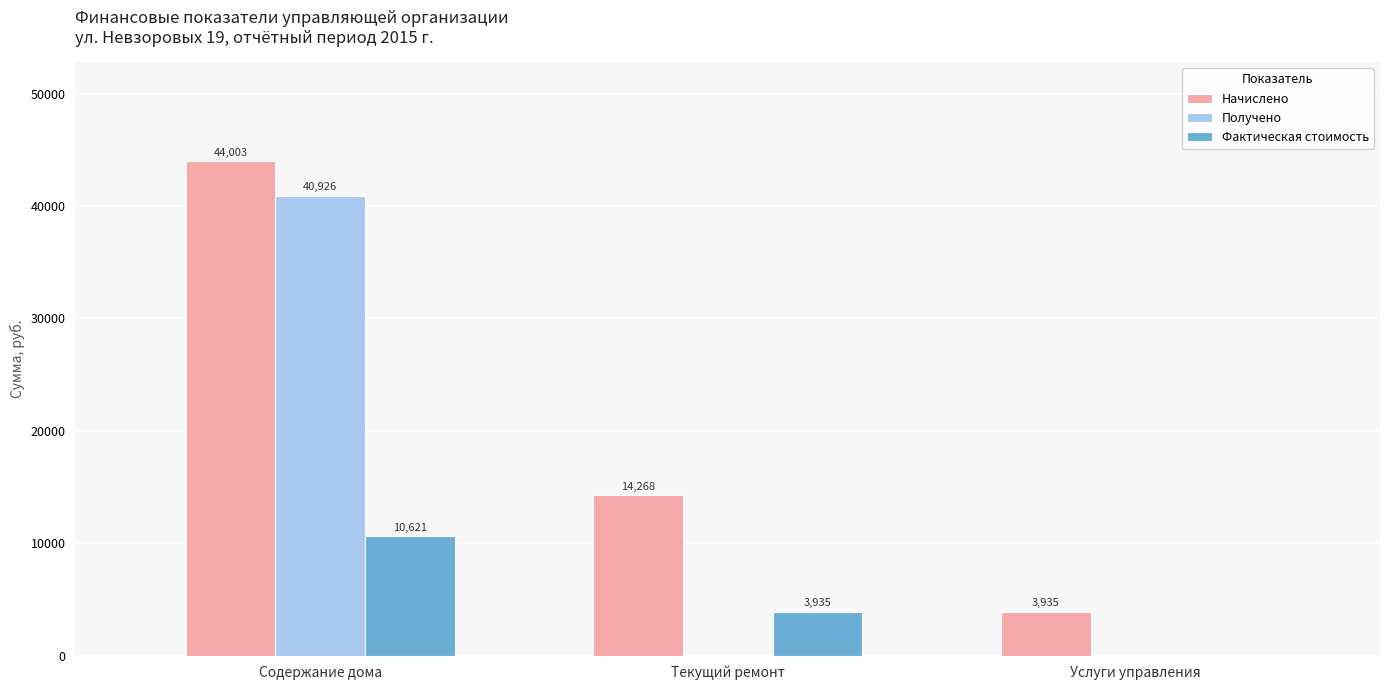

Which series changed the most between Текущий ремонт and Услуги управления?

Начислено